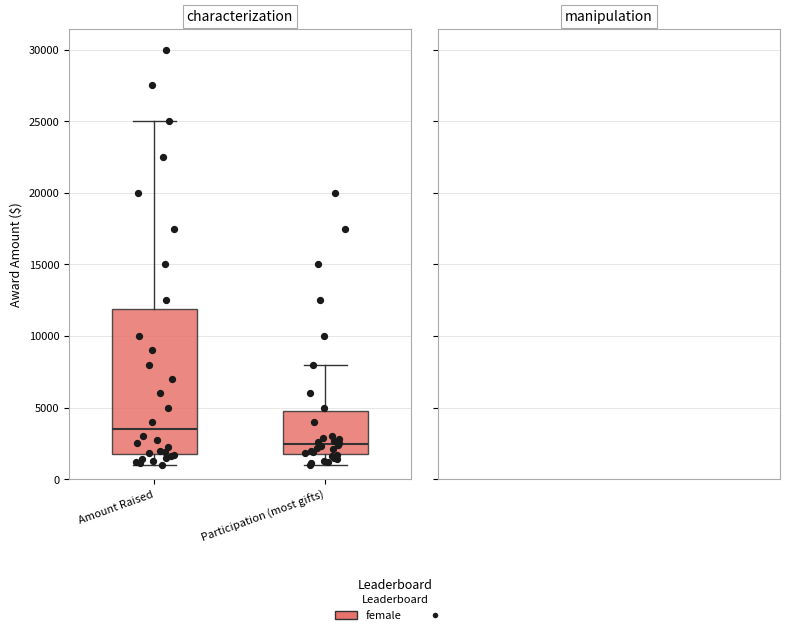

Reading left to right, read every box against the y-axis: the position of its median line, the range the box covers, and the ends of its whiskers. The values are not printed on the chart, so give them approximately, as read against the axis.

Amount Raised: median 3500, box 1500 to 12000, whiskers 1000 to 25000
Participation (most gifts): median 2500, box 1500 to 5000, whiskers 1000 to 8000